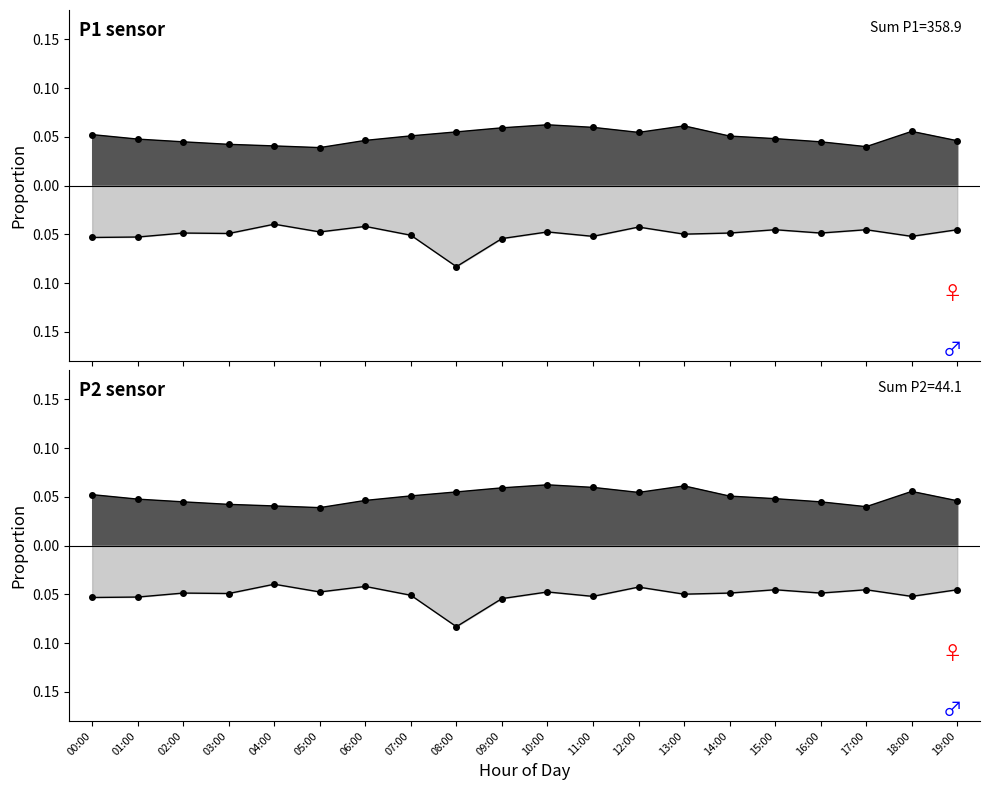

Which series has the widest spread of values?

P2